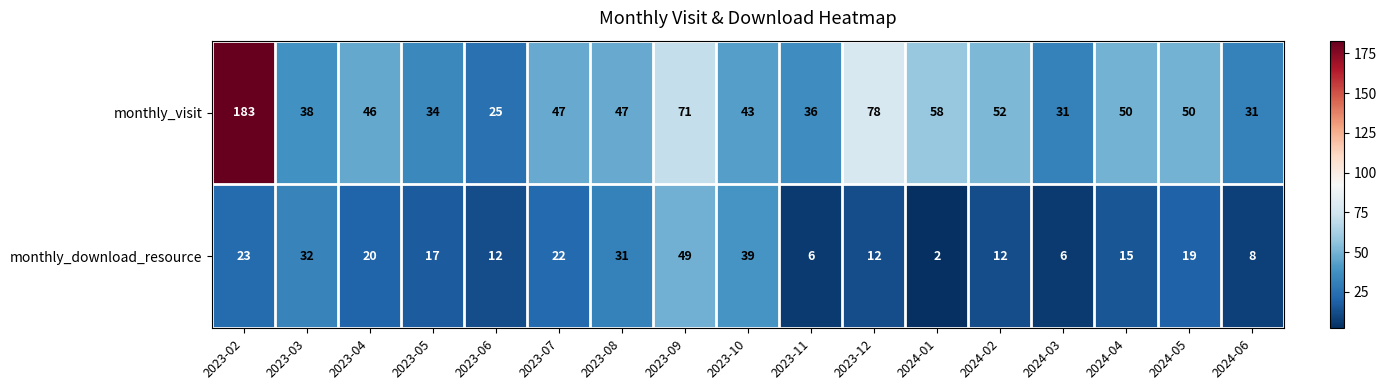

What is the total value across all series at 2023-10?

82